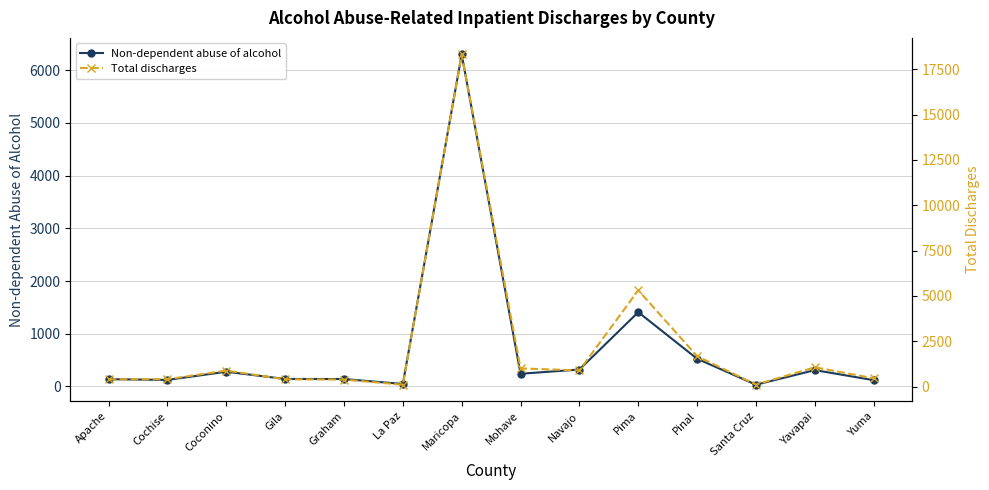

The Total discharges series shows 393 at Graham. True or false?

True